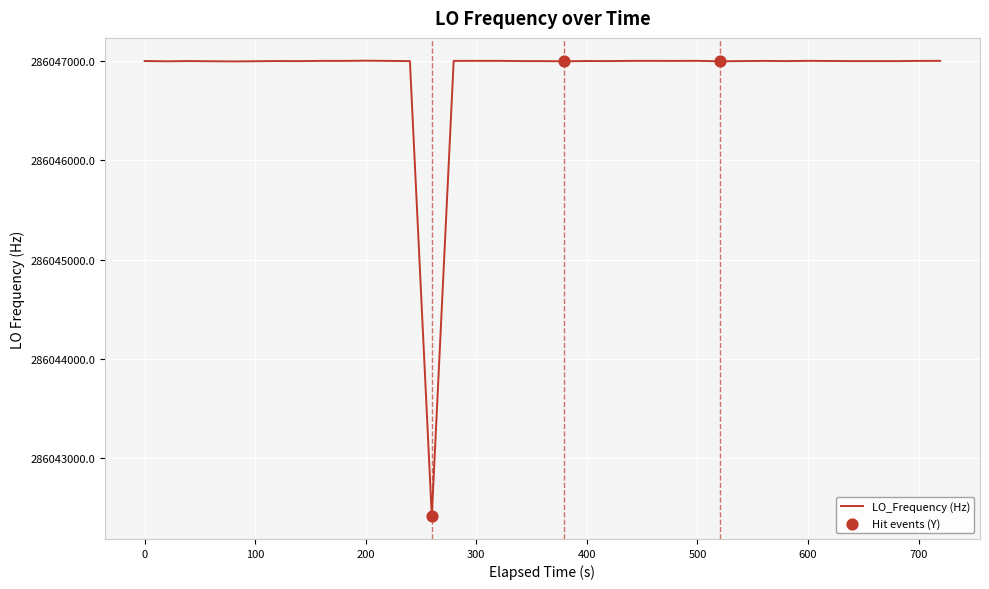

What is the difference between the maximum and minimum values?

4586.0